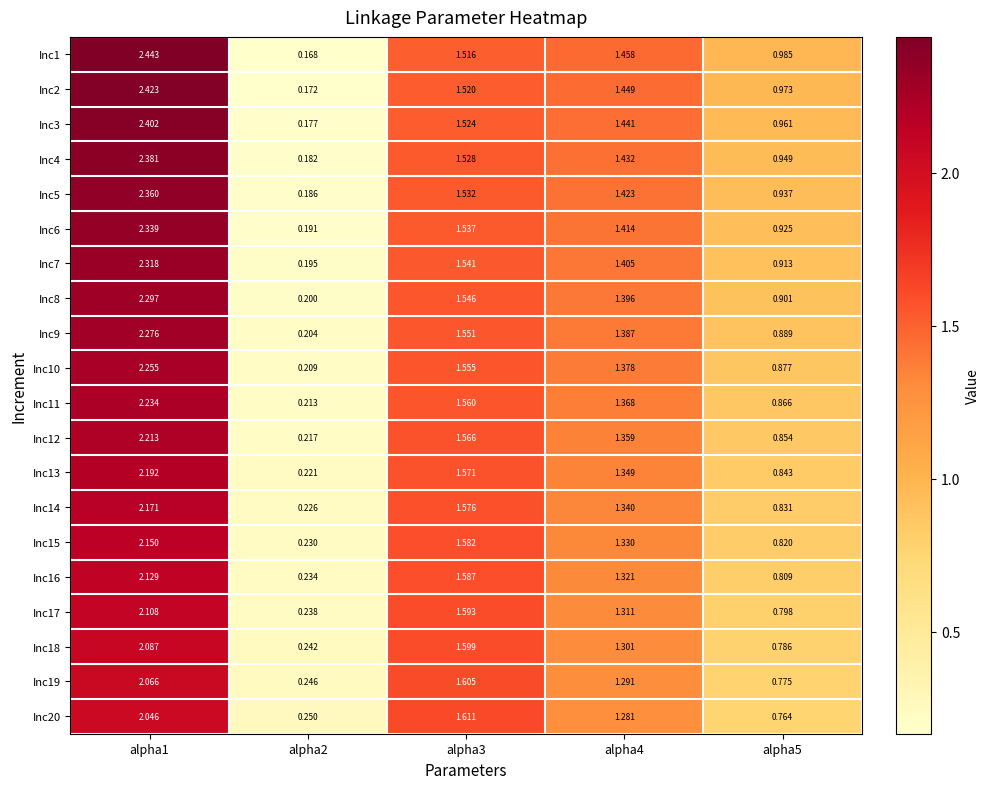

Is the value of Inc5 at alpha2 greater than the value of Inc10 at alpha5?

No